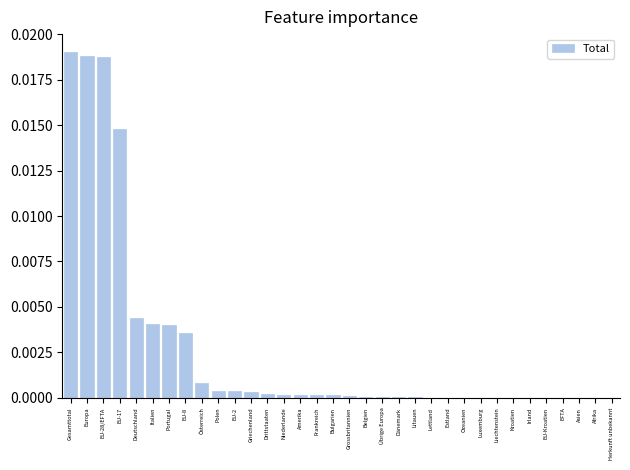

The value at Polen is 0.0. True or false?

True